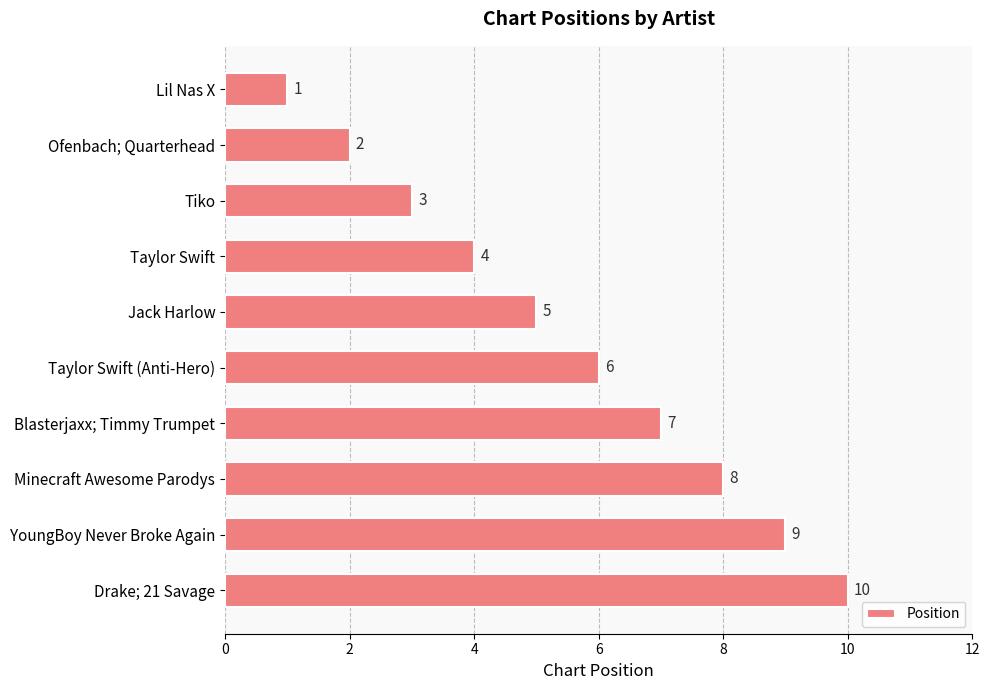

Is it true that the value at Taylor Swift (Anti-Hero) is 4?

False